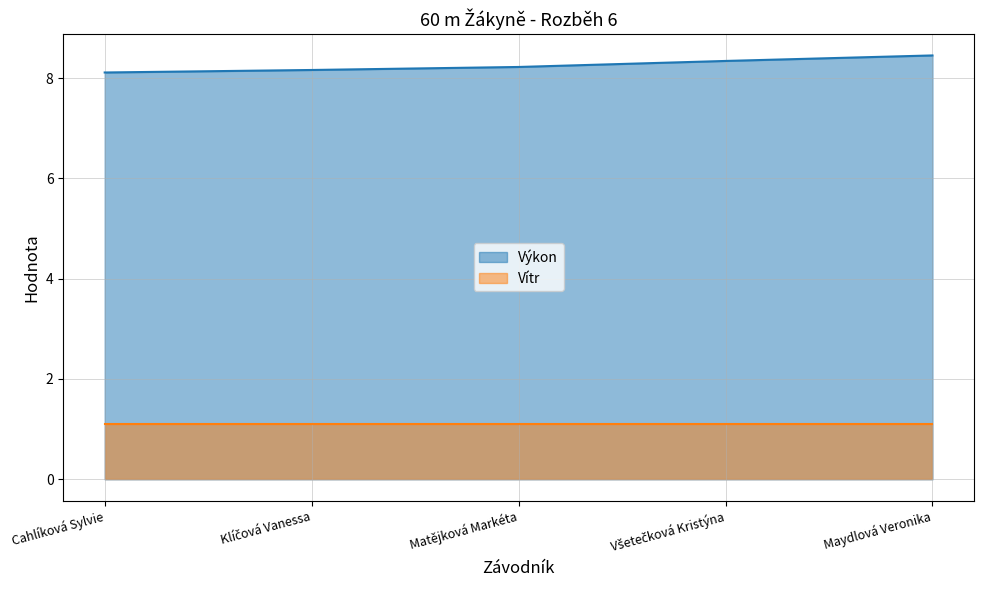

What position from the left is Matějková Markéta?

3